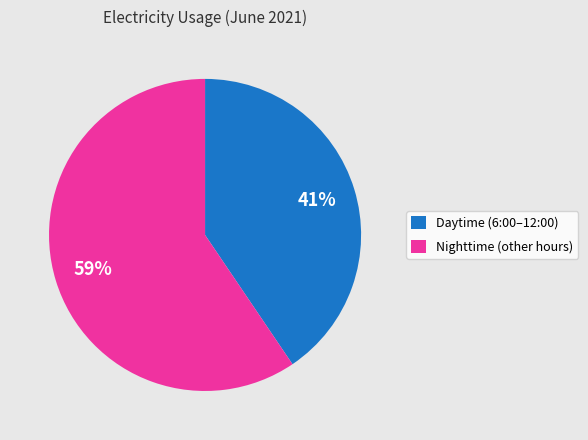

Rank the categories by value from highest to lowest.

Nighttime (other hours), Daytime (6:00–12:00)